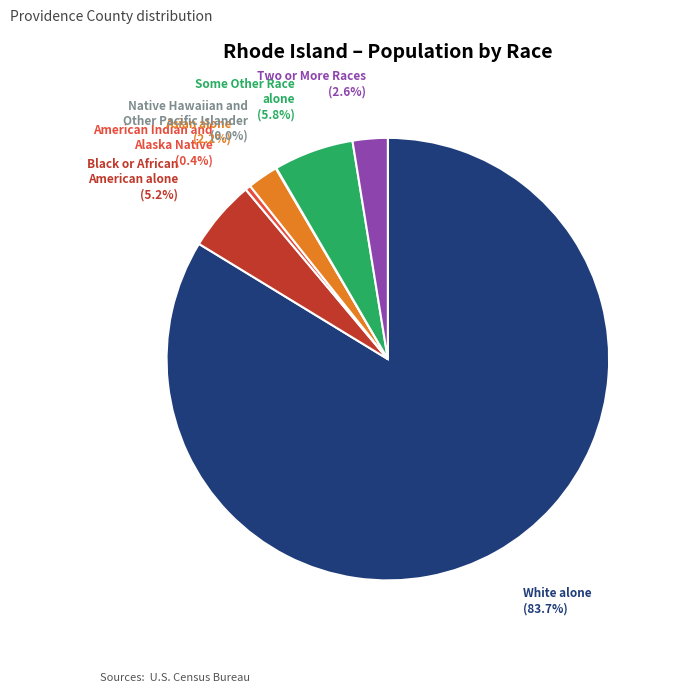

True or false: Some Other Race alone accounts for 1% of the total.

False